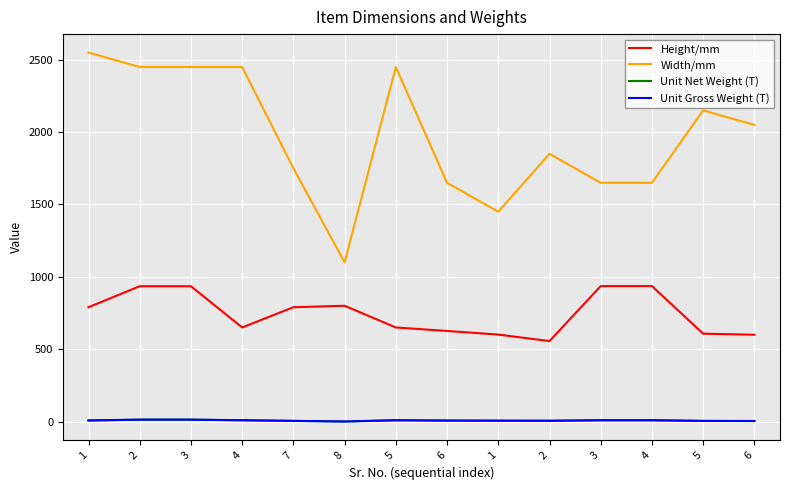

What are all the series names shown in the legend?

Height/mm, Width/mm, Unit Net Weight (T), Unit Gross Weight (T)